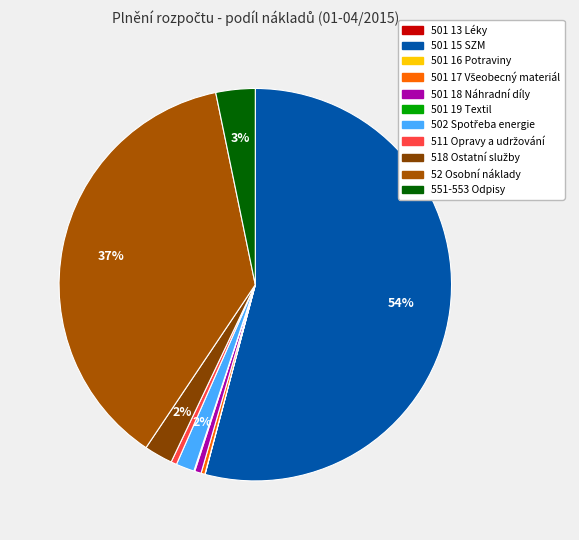

Does any single category account for the majority?

Yes